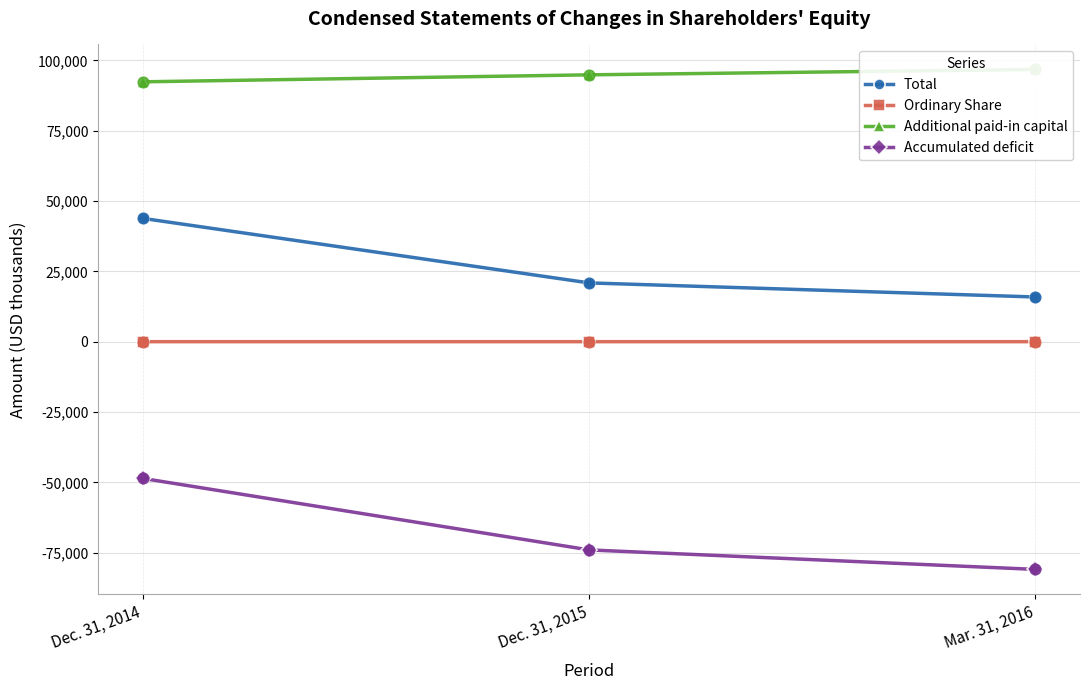

At which category is the sum across all series the highest?

Dec. 31, 2014